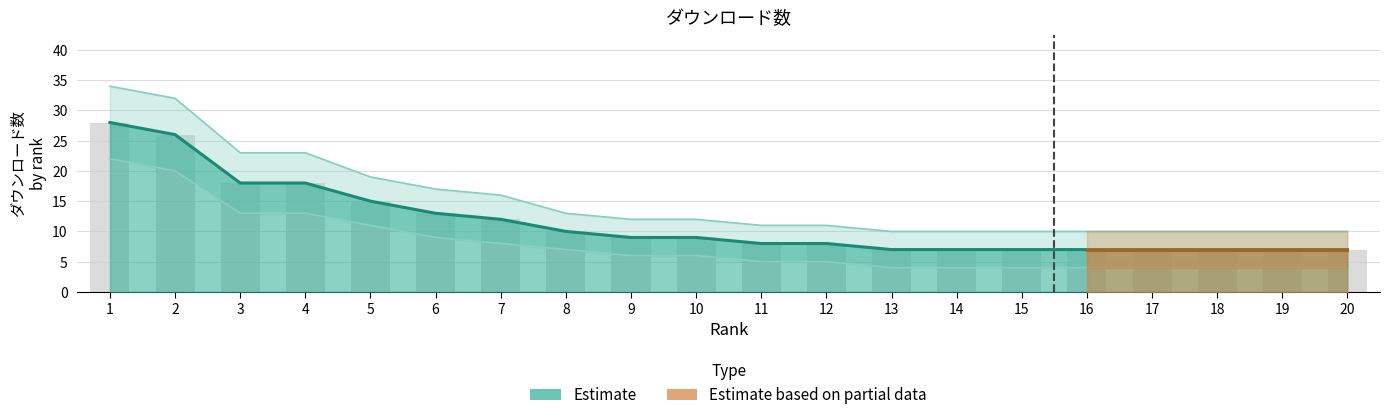

How many data points in ダウンロード数 are above 9?

8